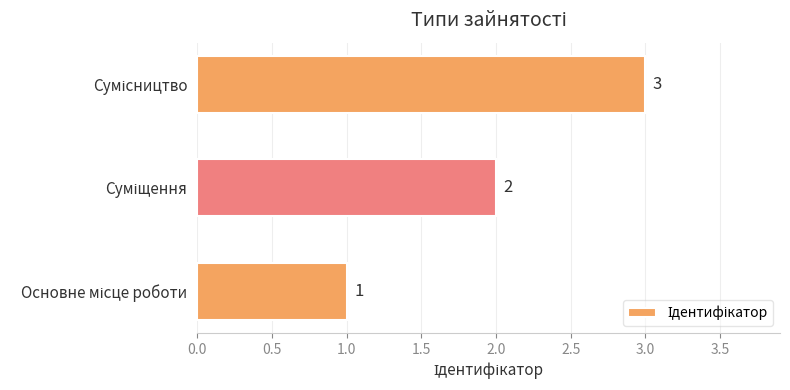

What is the difference between the maximum and minimum values?

2